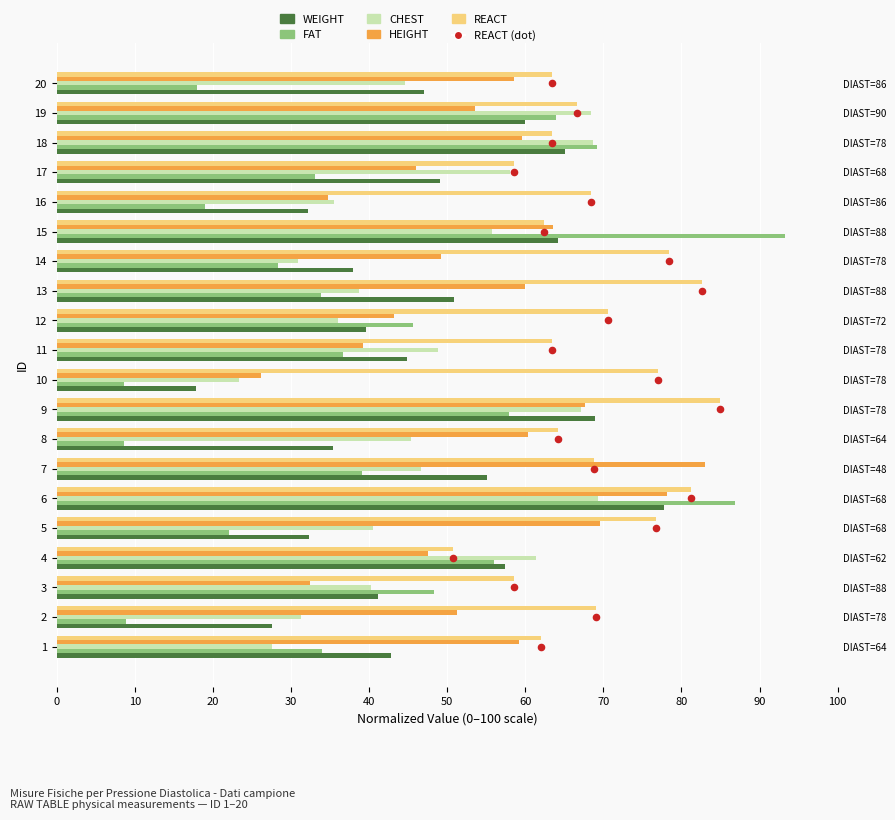

Is the value of FAT at 8 greater than the value of REACT at 17?

No